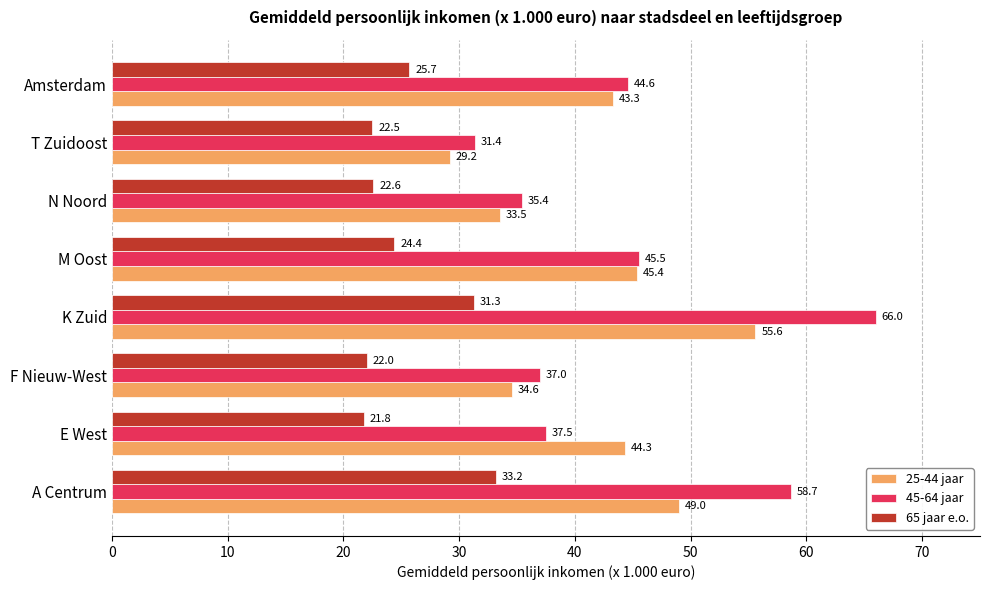

Is it true that 45-64 jaar equals 39.1 at A Centrum?

False